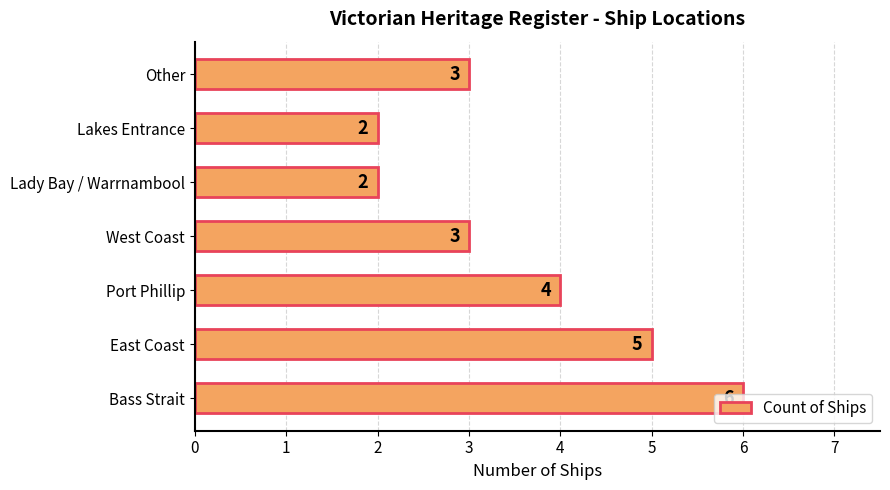

What is the average value?

4